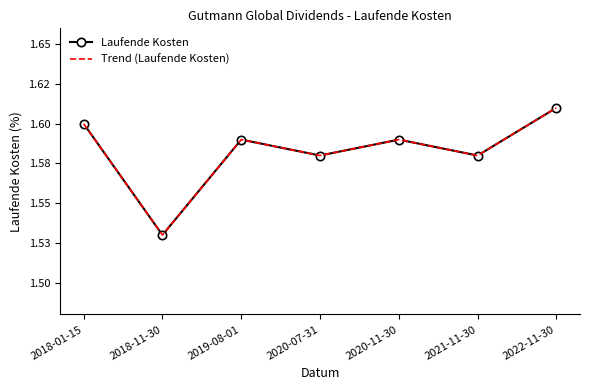

What is the label of the 7th point from the left?

2022-11-30